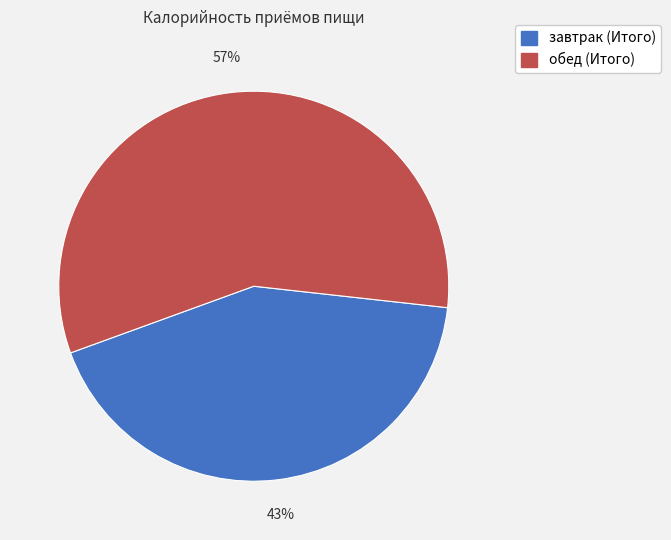

Which category accounts for the majority?

обед (Итого)